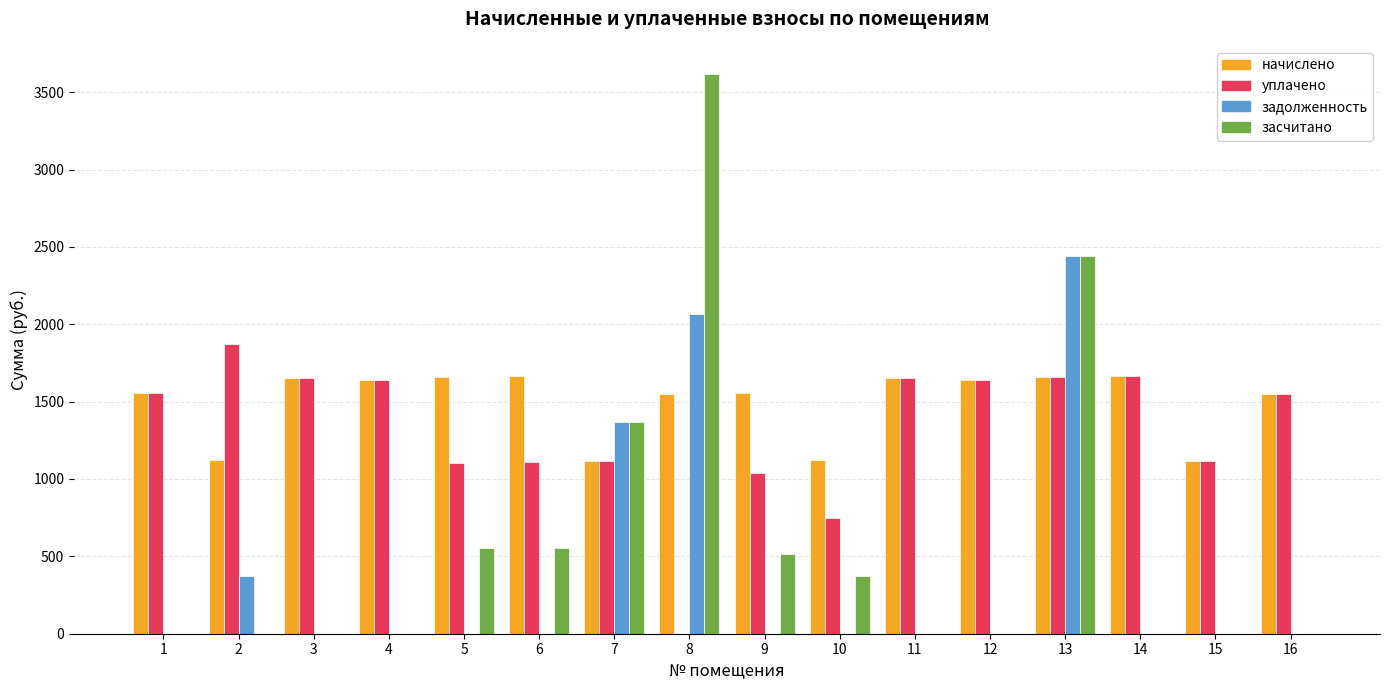

Which series has the largest total across all categories?

начислено